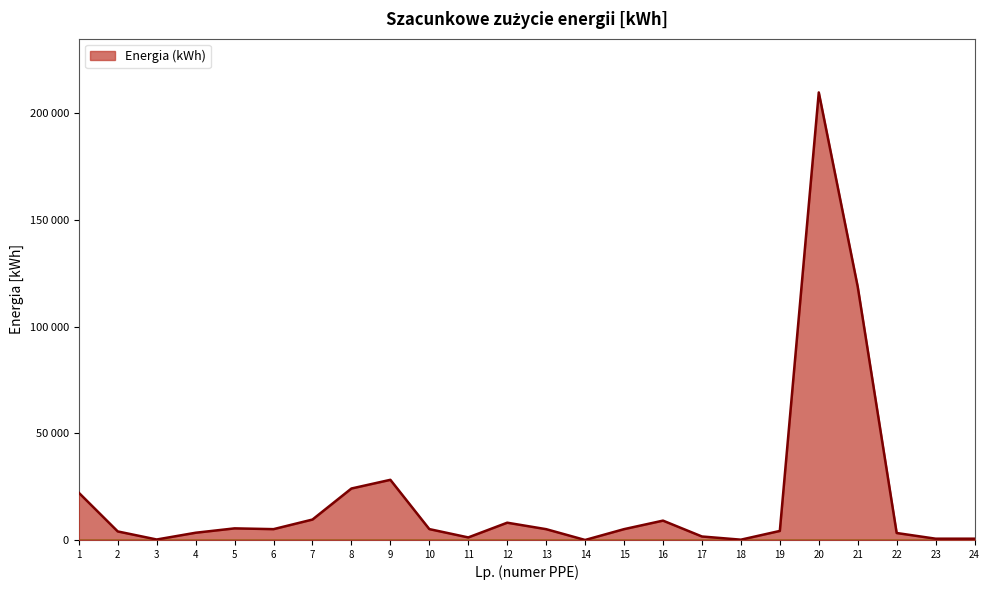

Does the chart have visible grid lines?

Yes